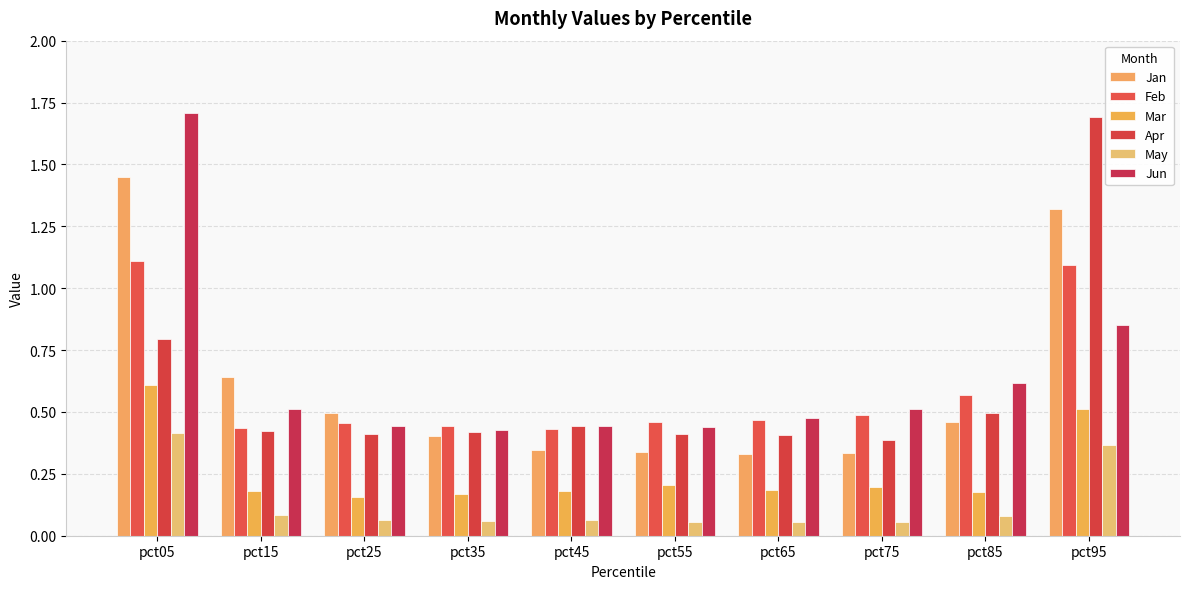

At which label is Mar closest to 0?

pct25